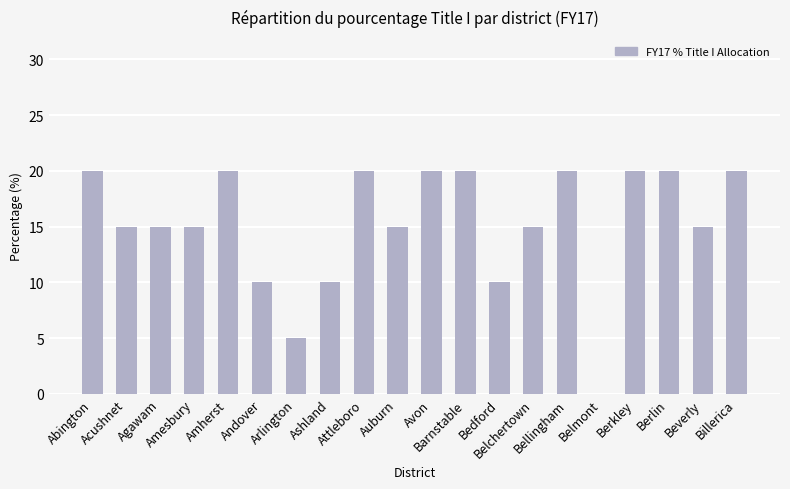

How many distinct data groups are displayed?

1